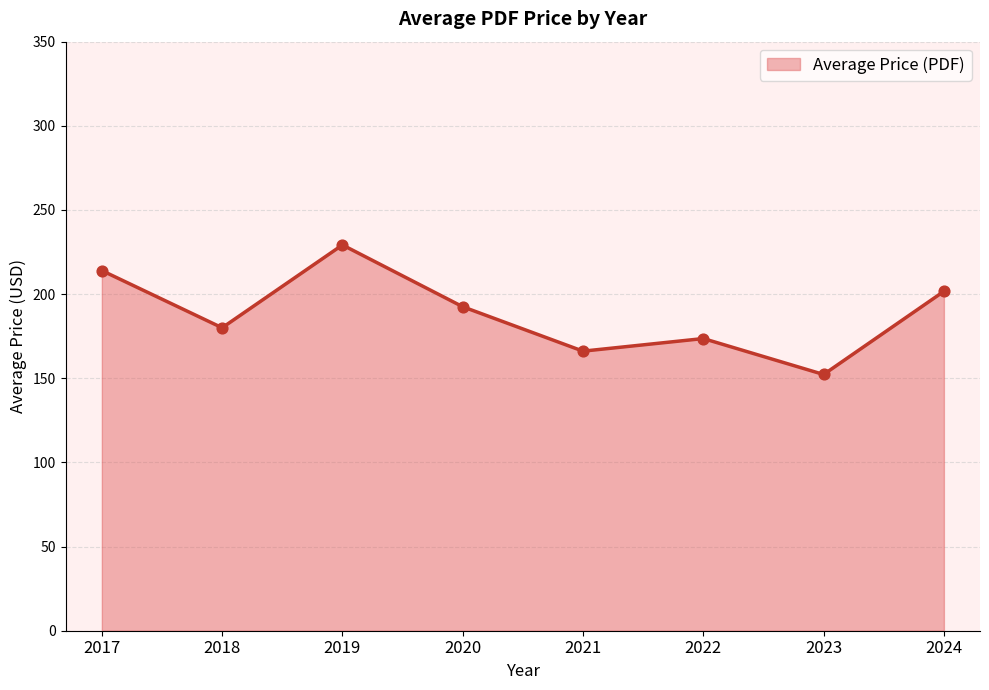

What is the change in value from 2018 to 2020?

+12.5